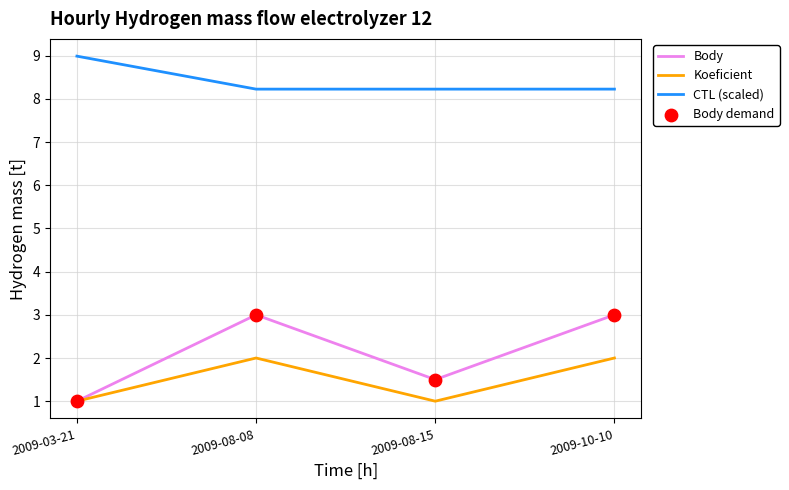

Which series has the largest total across all categories?

CTL (scaled)